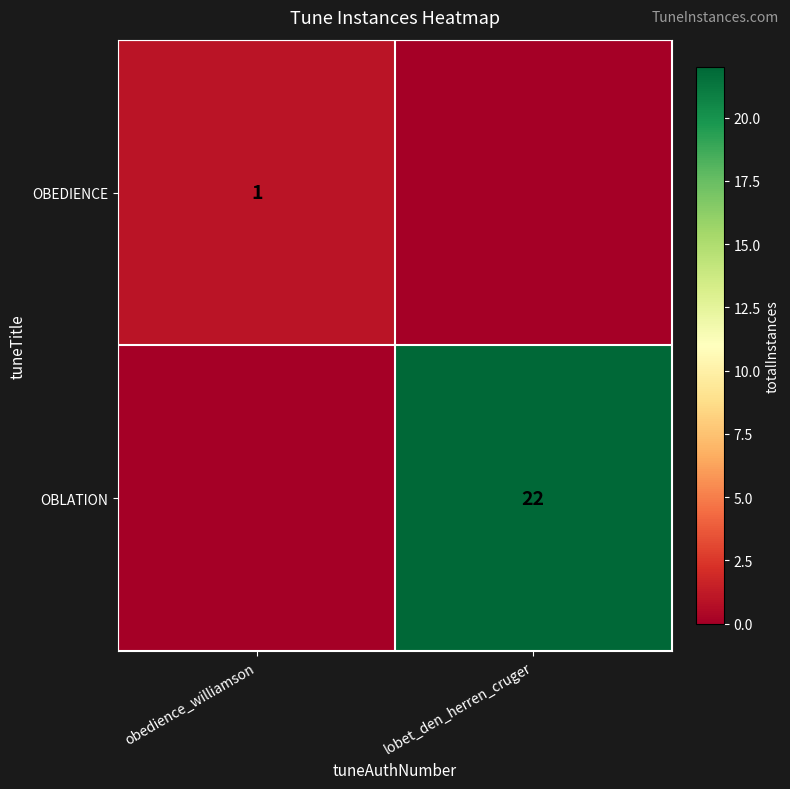

Is it true that OBLATION equals 9 at lobet_den_herren_cruger?

False